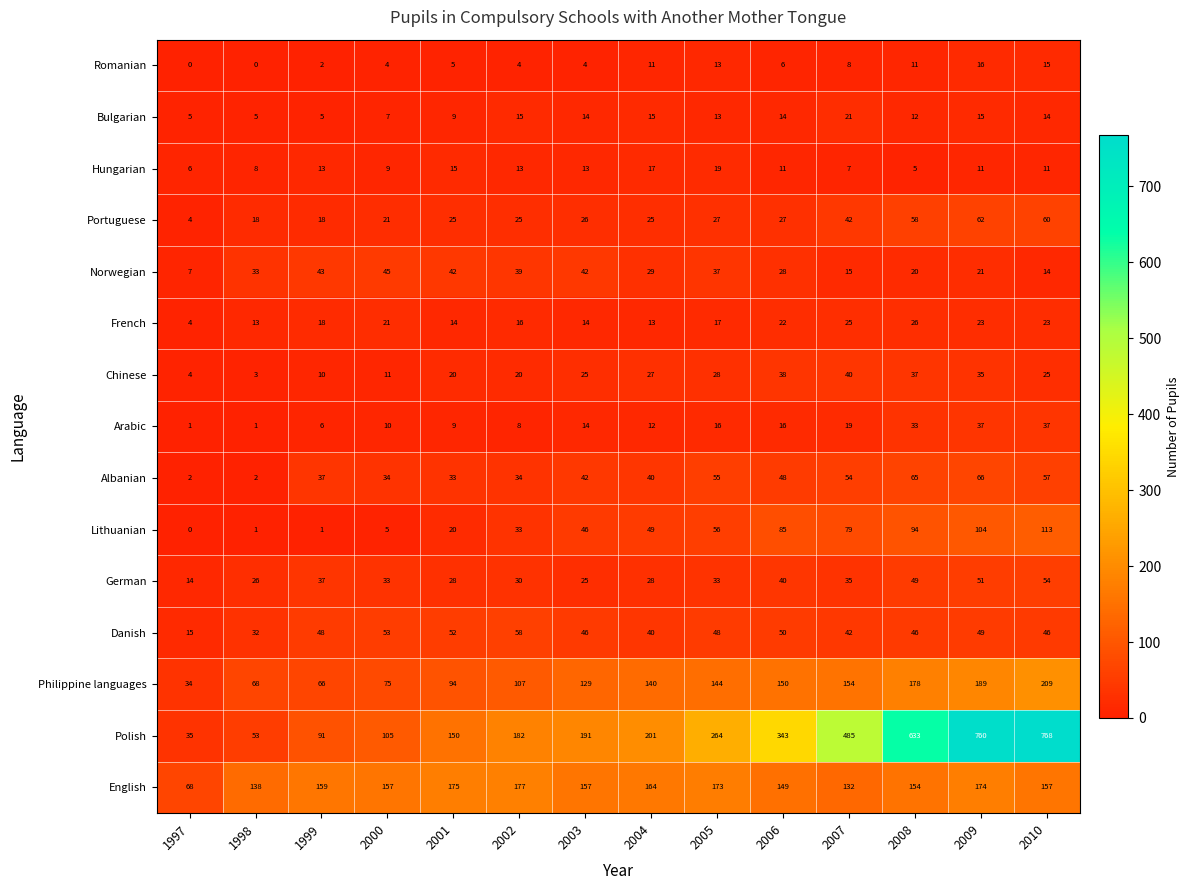

True or false: Norwegian has a value of 4 at 2010.

False